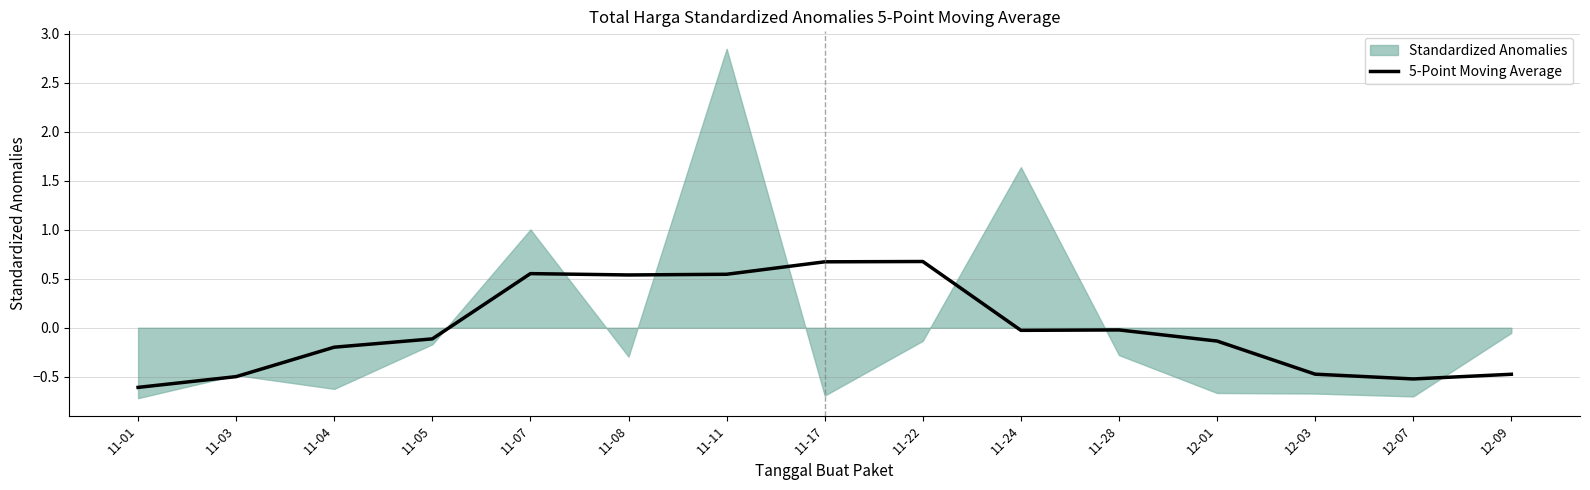

What is the highest value of the 5-Point Moving Average series?

0.7